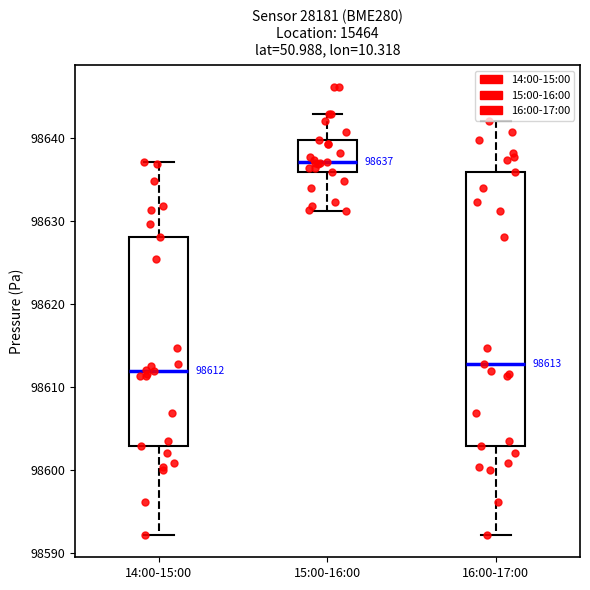

Comparing the boxes themselves (not the whiskers), which one is the tallest?

16:00-17:00